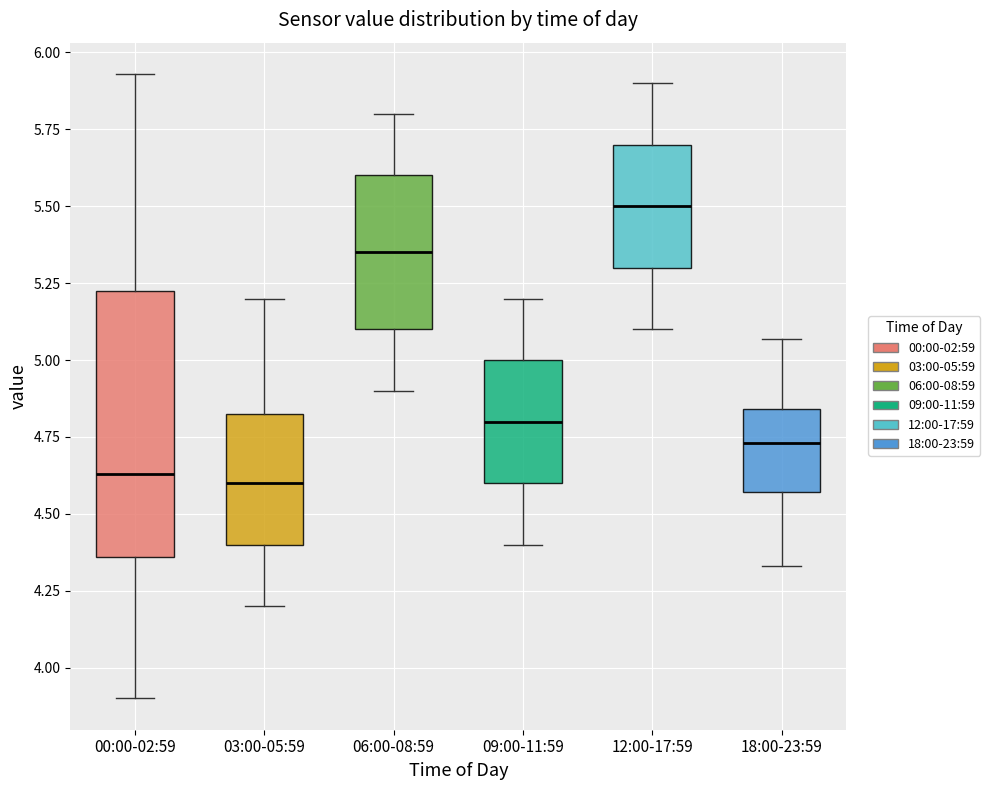

Reading left to right, read every box against the y-axis: the position of its median line, the range the box covers, and the ends of its whiskers. The values are not printed on the chart, so give them approximately, as read against the axis.

00:00-02:59: median 4.65, box 4.35 to 5.25, whiskers 3.90 to 5.95
03:00-05:59: median 4.60, box 4.40 to 4.85, whiskers 4.20 to 5.20
06:00-08:59: median 5.35, box 5.10 to 5.60, whiskers 4.90 to 5.80
09:00-11:59: median 4.80, box 4.60 to 5.00, whiskers 4.40 to 5.20
12:00-17:59: median 5.50, box 5.30 to 5.70, whiskers 5.10 to 5.90
18:00-23:59: median 4.75, box 4.55 to 4.85, whiskers 4.35 to 5.05